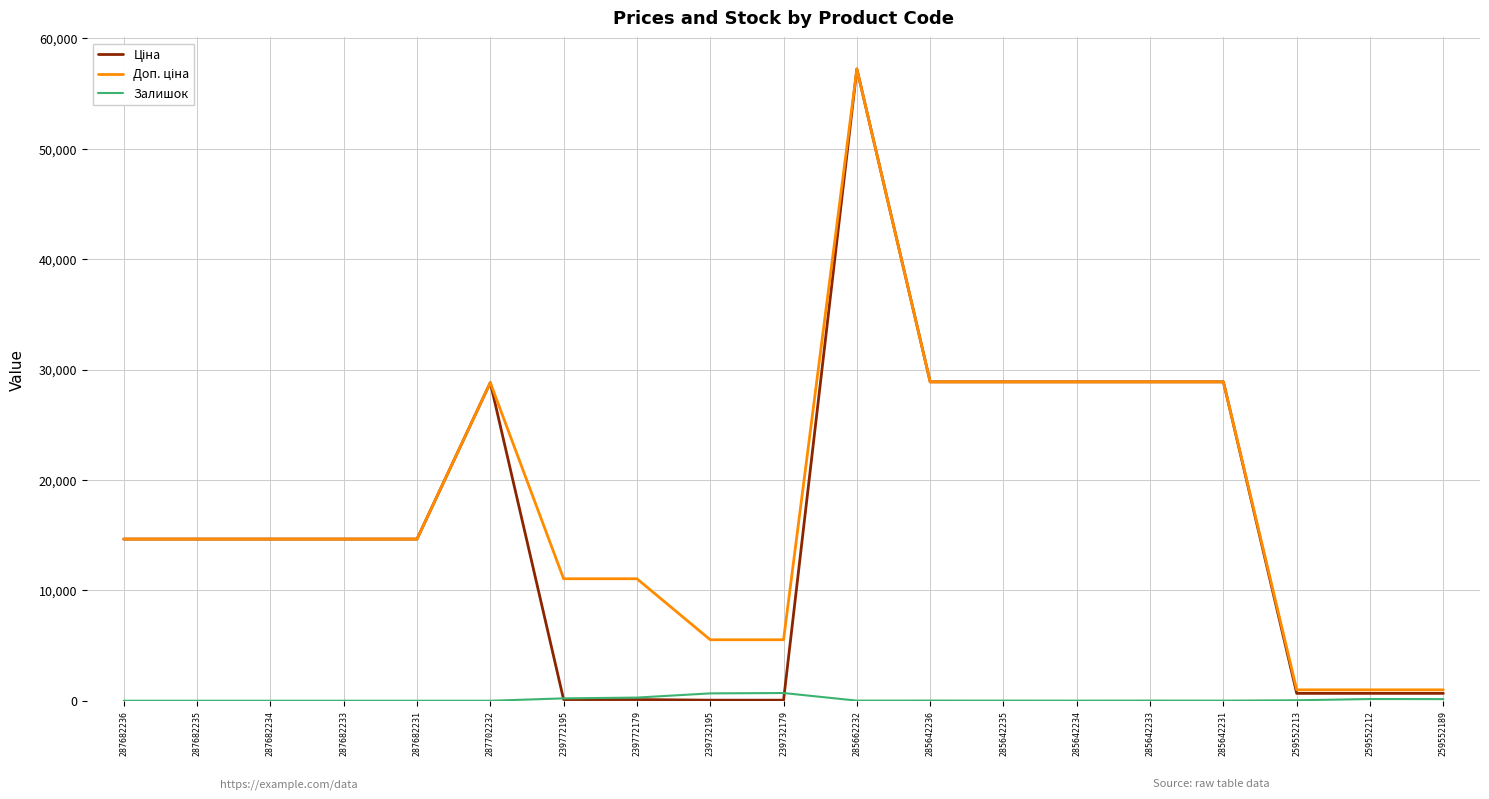

What is the greatest value displayed?

57235.5